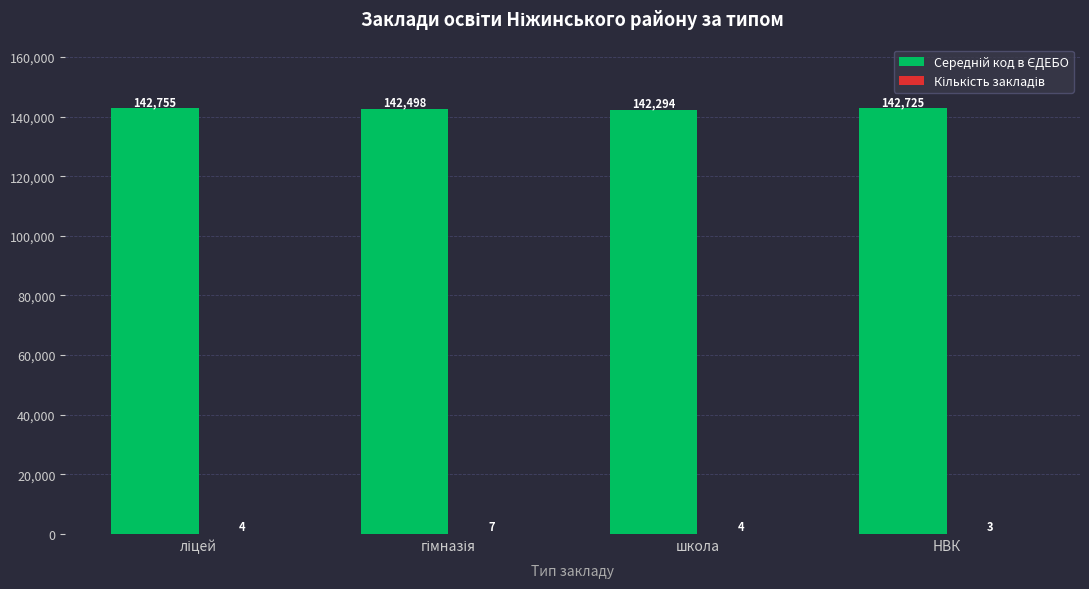

Count the number of data series in this chart.

2